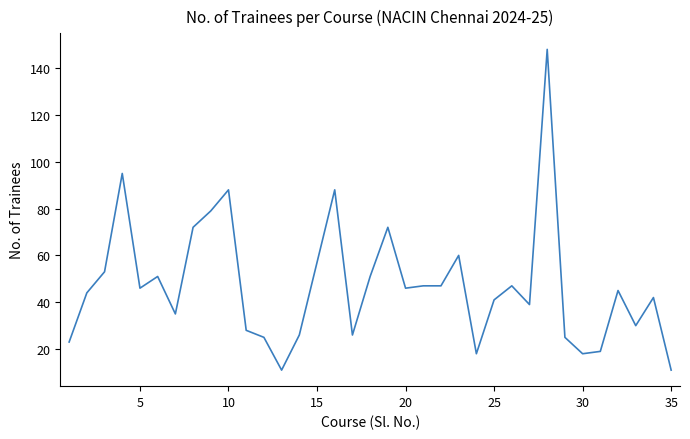

What is the greatest value displayed?

148